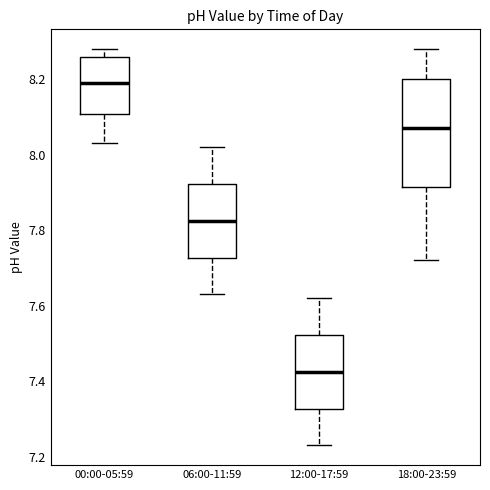

Reading left to right, read every box against the y-axis: the position of its median line, the range the box covers, and the ends of its whiskers. The values are not printed on the chart, so give them approximately, as read against the axis.

00:00-05:59: median 8.20, box 8.10 to 8.26, whiskers 8.04 to 8.28
06:00-11:59: median 7.82, box 7.72 to 7.92, whiskers 7.64 to 8.02
12:00-17:59: median 7.42, box 7.32 to 7.52, whiskers 7.24 to 7.62
18:00-23:59: median 8.08, box 7.92 to 8.20, whiskers 7.72 to 8.28